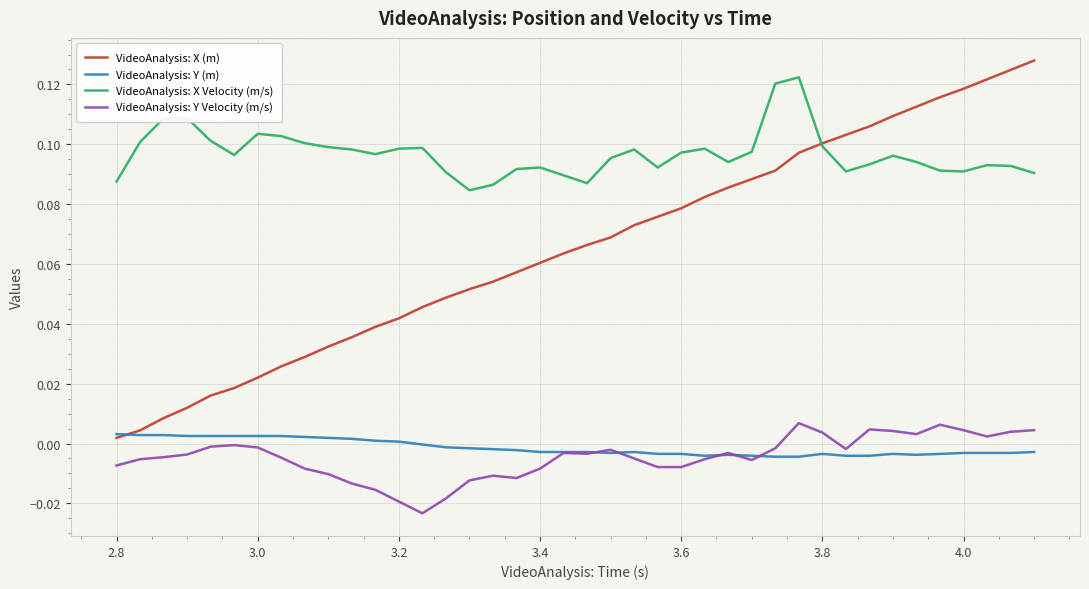

True or false: VideoAnalysis: Y Velocity (m/s) has more than 2 points higher than both neighbors.

True